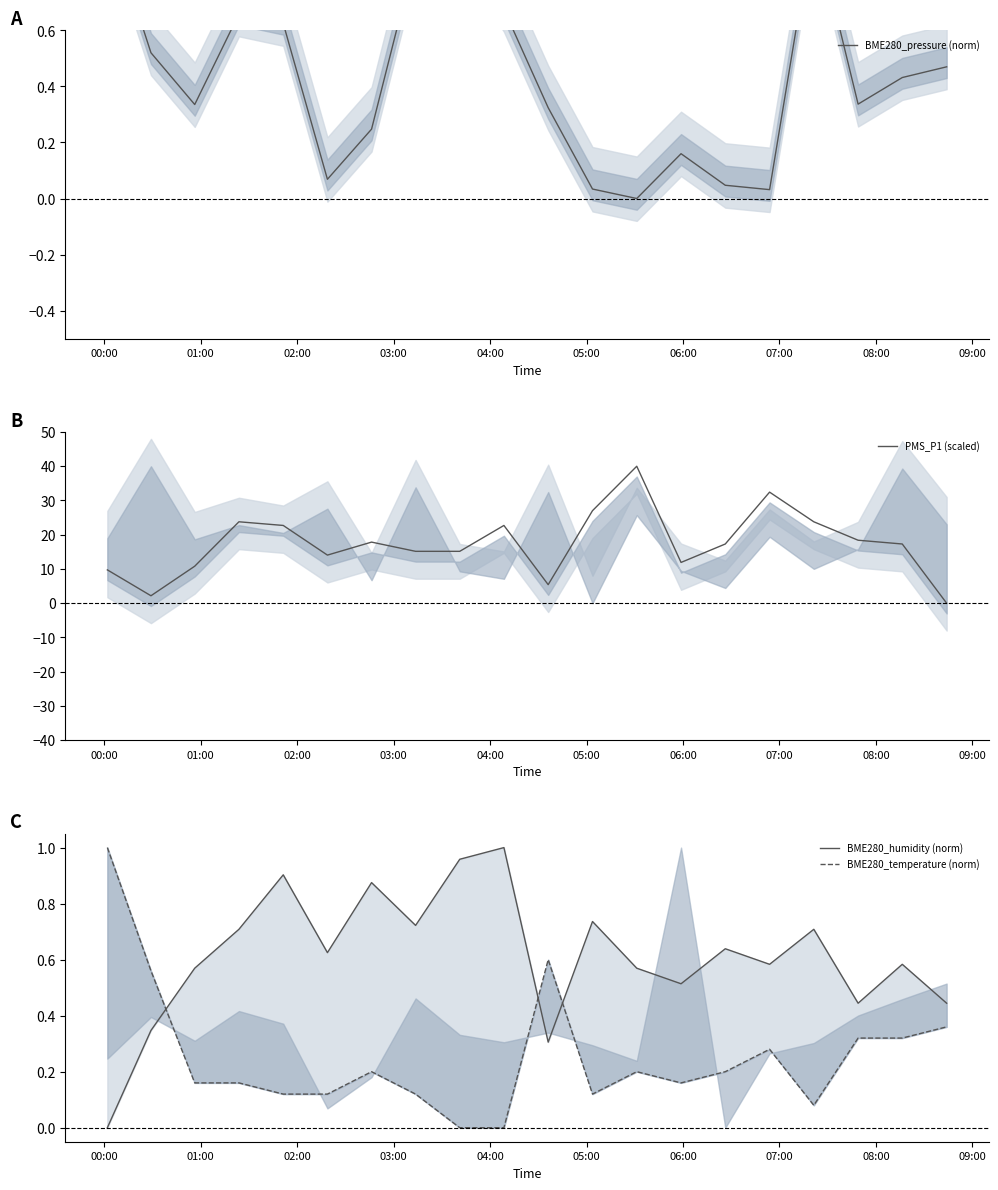

What is the highest value of the PMS_P1 (scaled) series?

40.0